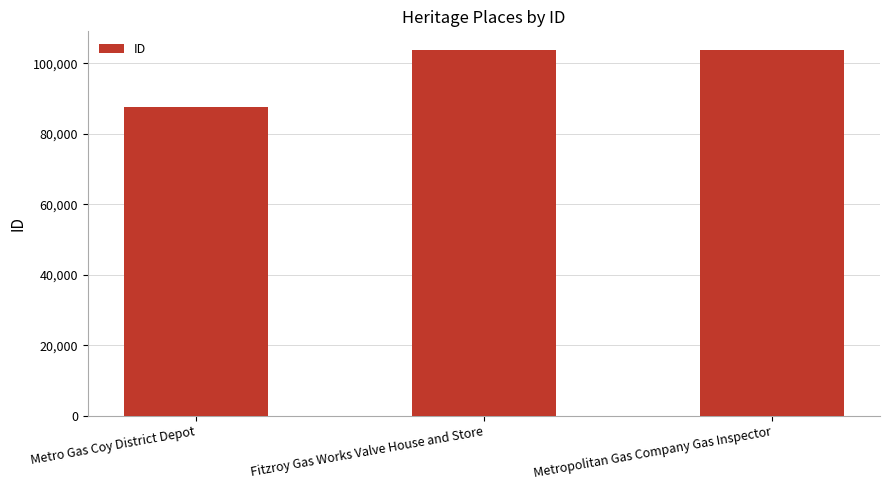

What value does the data have at Metro Gas Coy District Depot, to the nearest 10?

87610